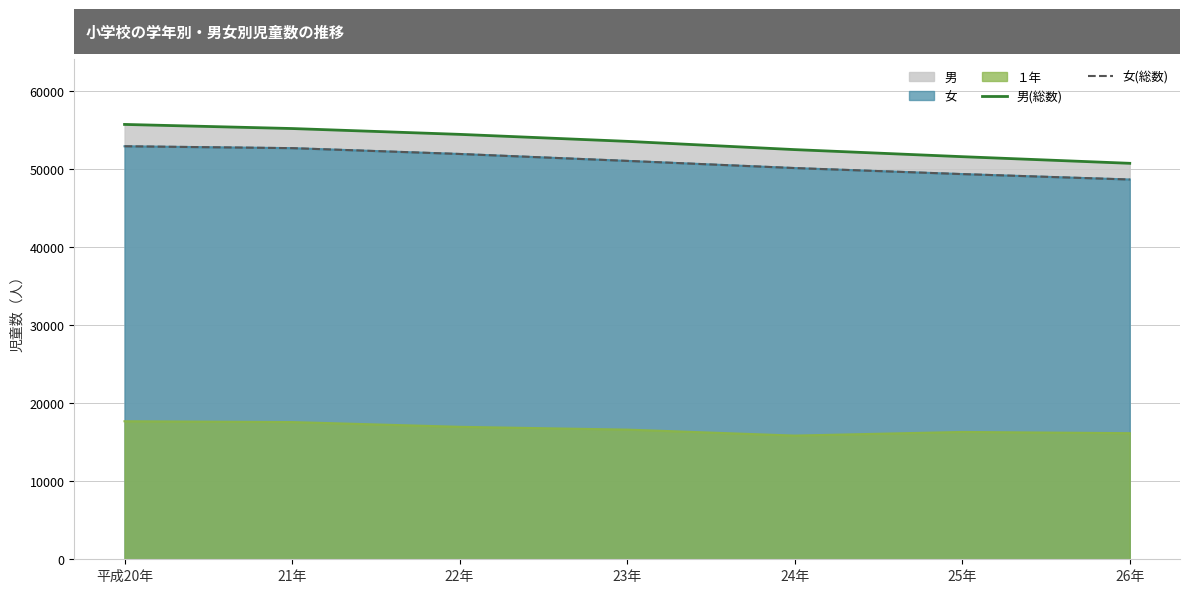

The value of 女(総数) at 平成20年 is 52899. True or false?

True